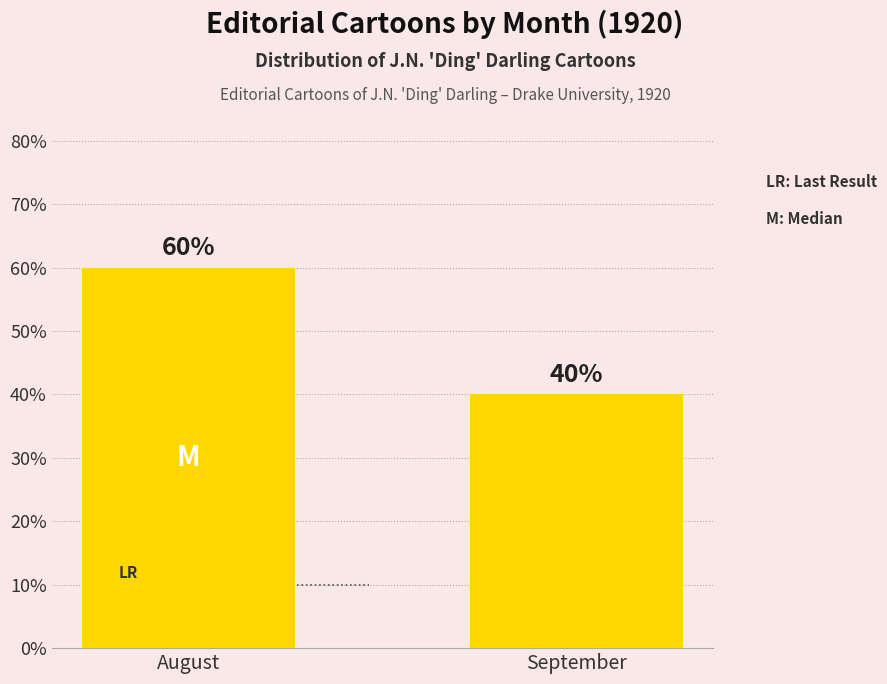

Between September and August, which is larger?

August